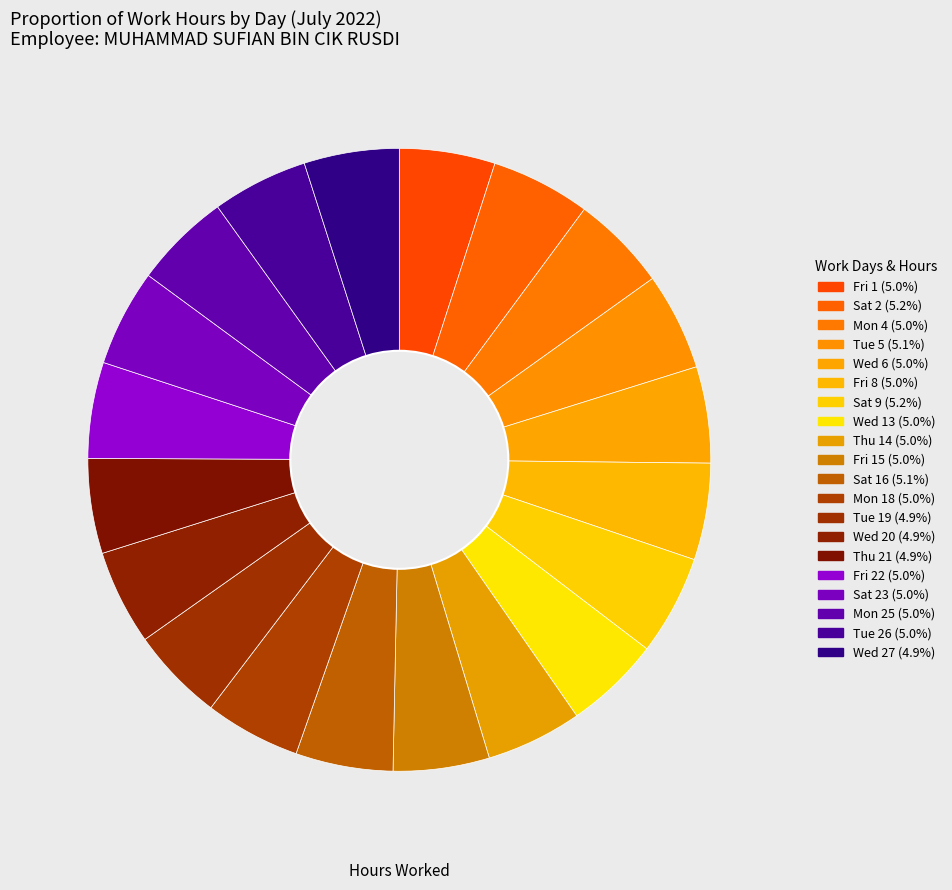

How many slices are in this pie chart?

20